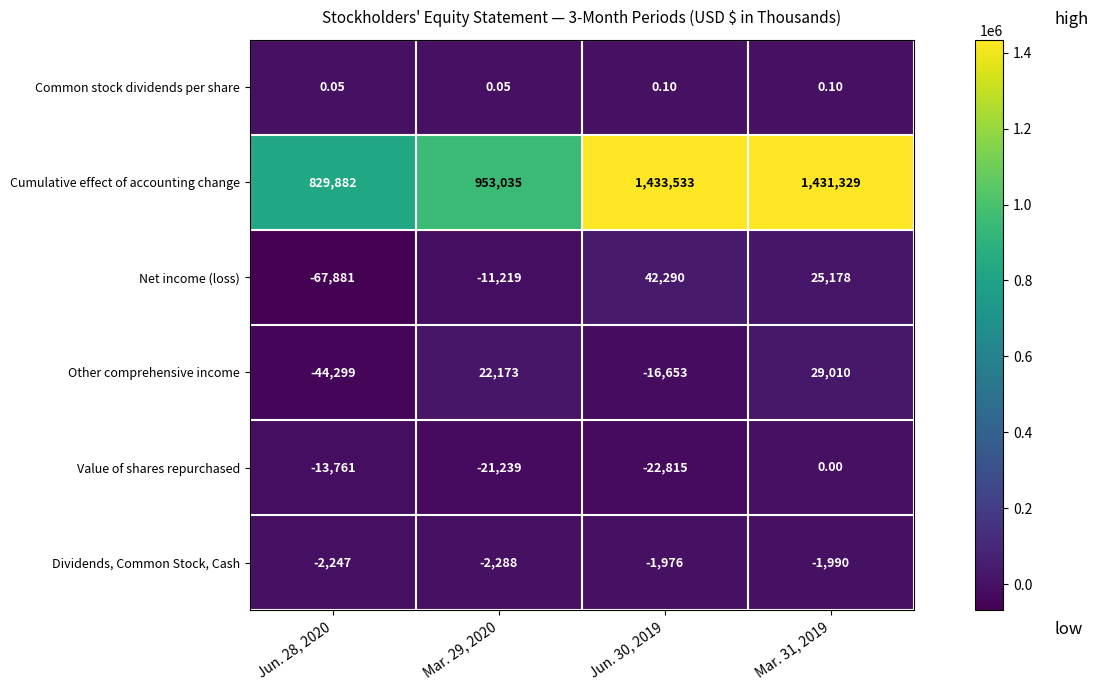

Between Jun. 28, 2020 and Mar. 31, 2019, which series saw the biggest shift?

Cumulative effect of accounting change